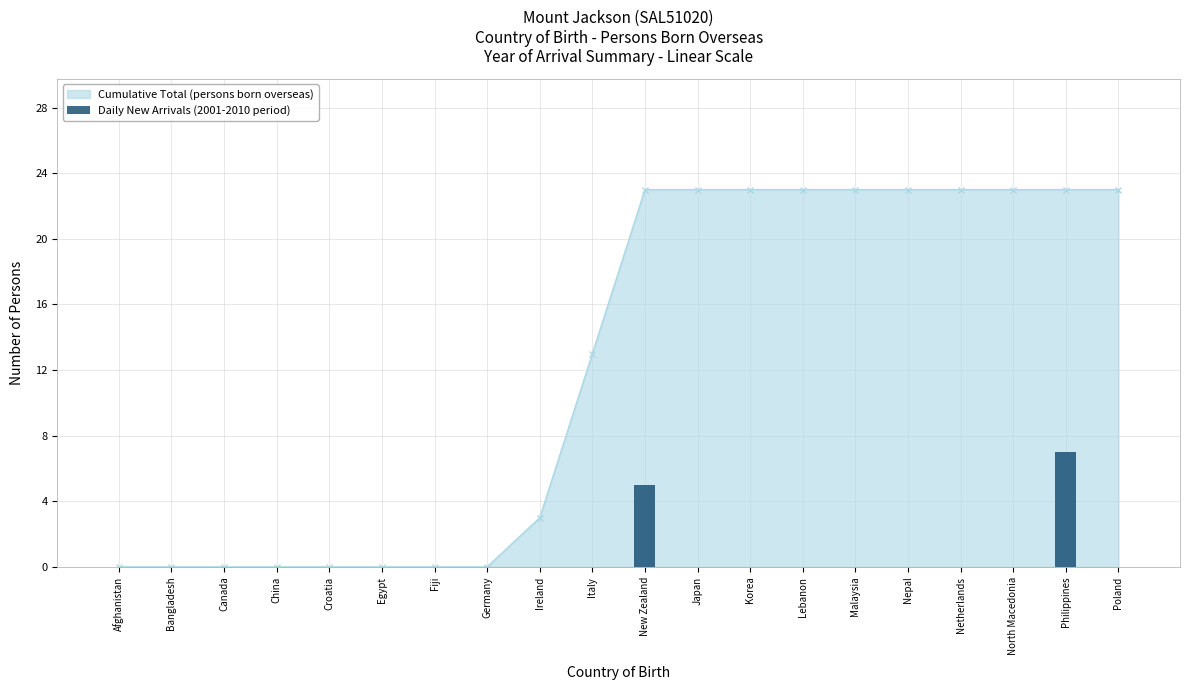

Does the chart contain stacked bars?

No